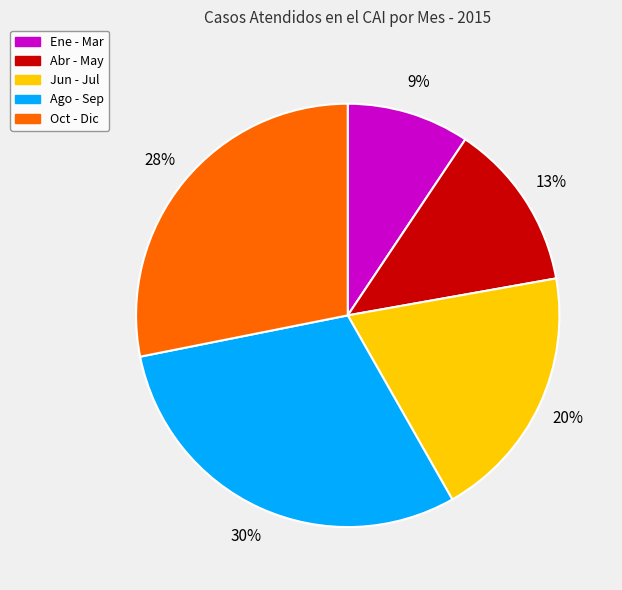

To the nearest percent, what is the difference between the largest and smallest slice percentages?

21%